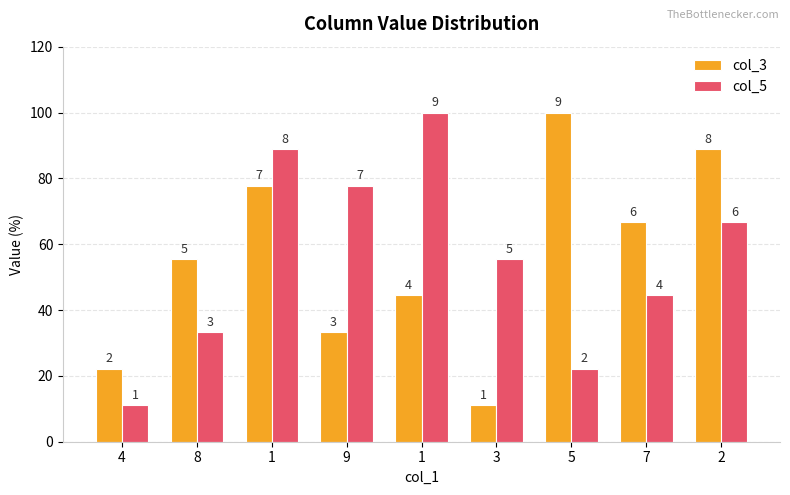

What is the approximate value of col_5 at 7?

44.4